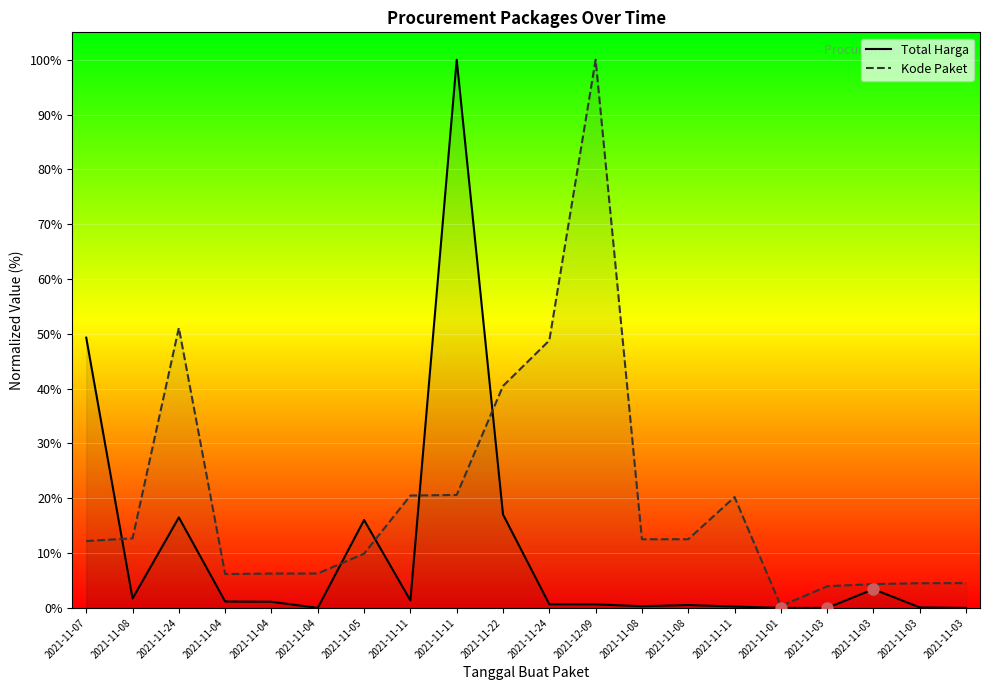

List the series in order of their peak value, highest first.

Total Harga, Kode Paket